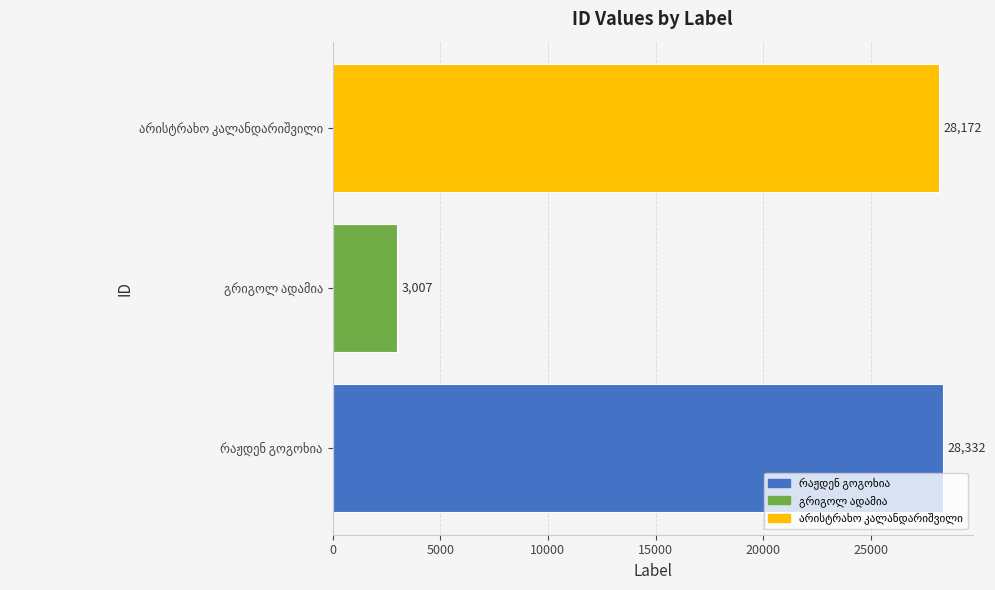

What is the difference between the second highest and minimum values?

25165